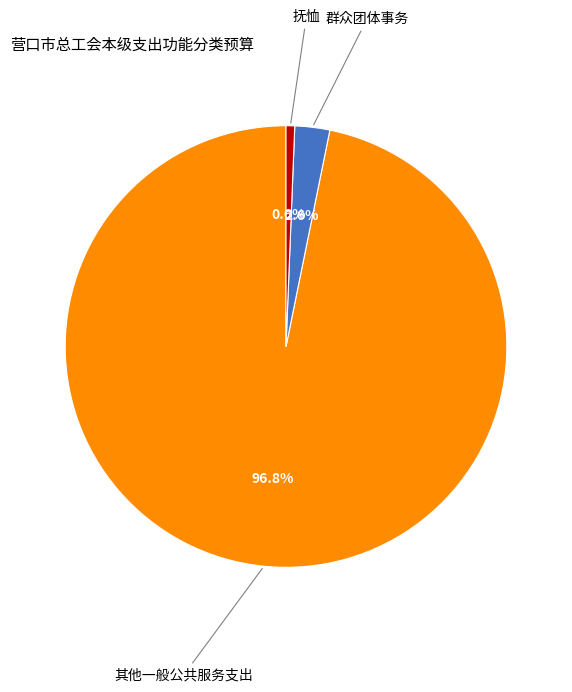

To the nearest percent, what is the difference between the 抚恤 and 群众团体事务 slice percentages?

2%